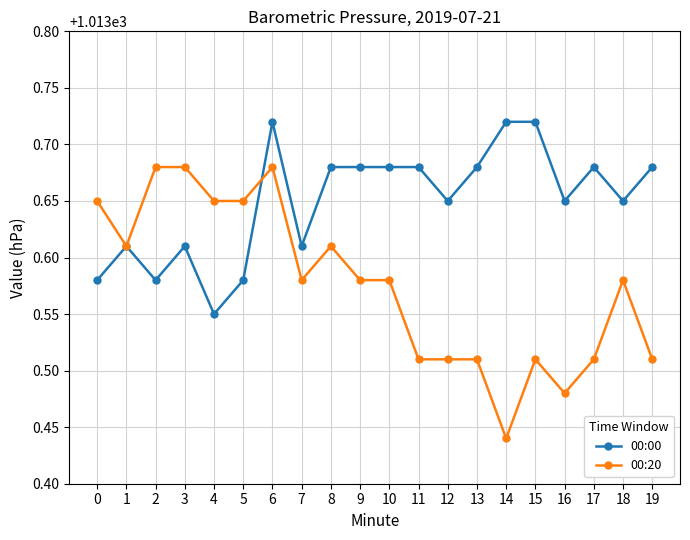

Which series changed the most between 3 and 11?

00:20